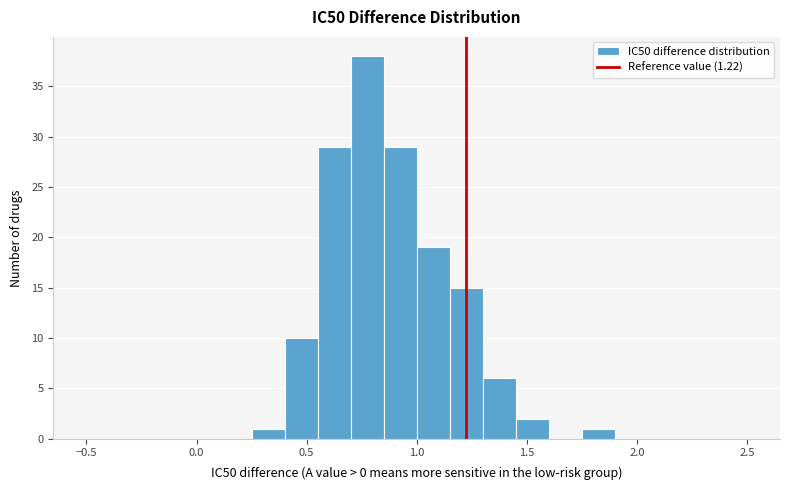

Around what value on the x-axis is the tallest bar? Give the approximate position of its centre, as read against the axis.

0.80